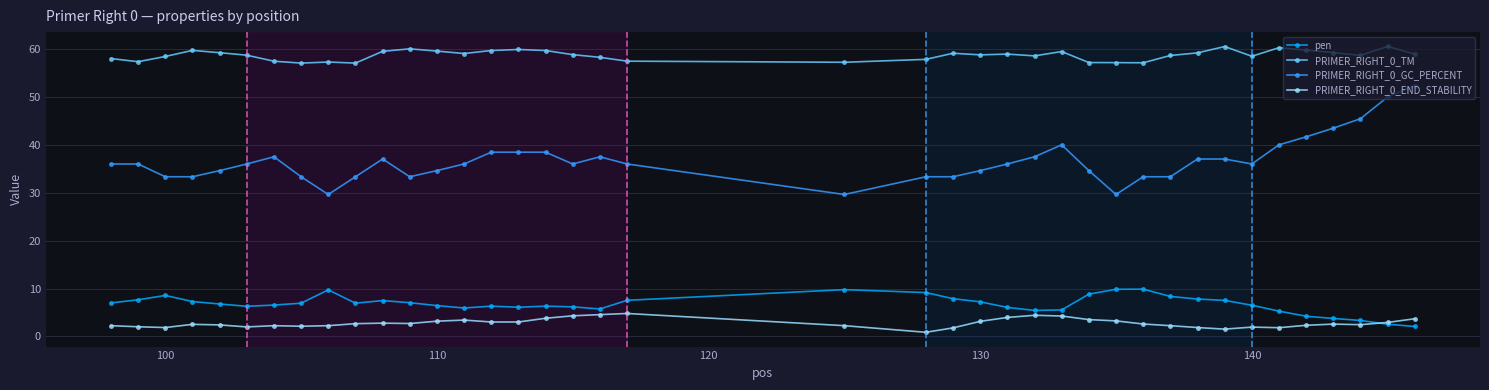

How many series are shown in this chart?

4